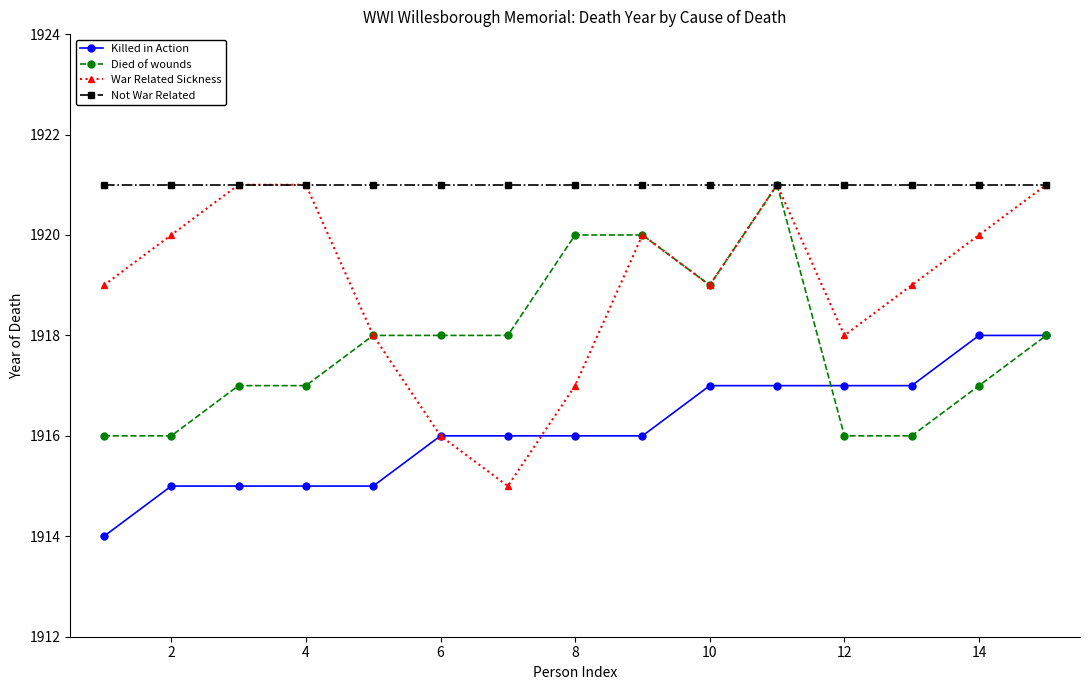

What is the maximum value shown in the chart?

1921